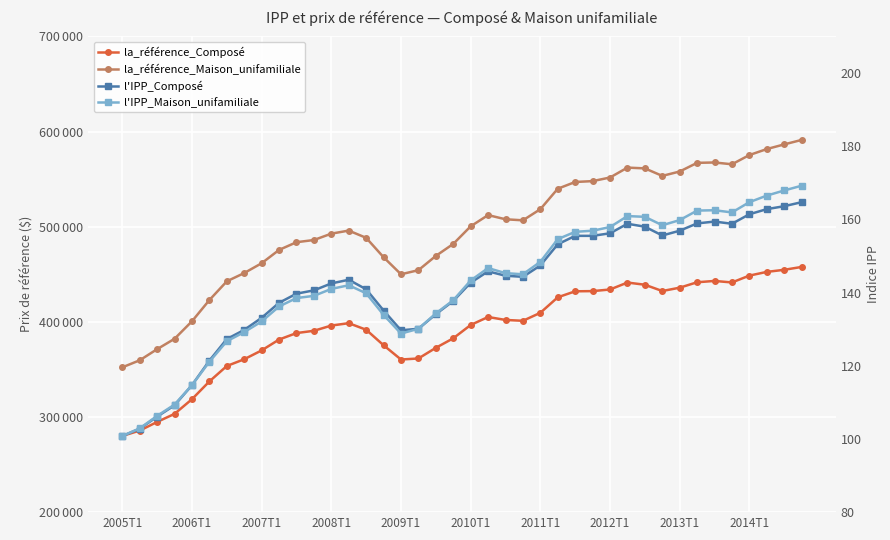

At which label does l'IPP_Composé reach its minimum?

2005T1